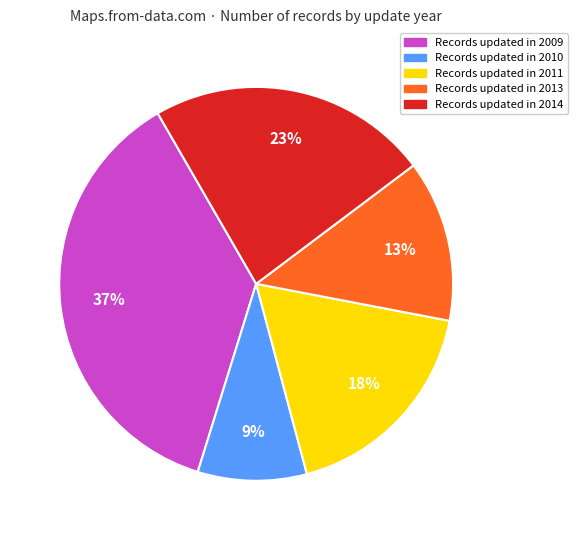

Is there any slice that represents more than half of the pie?

No